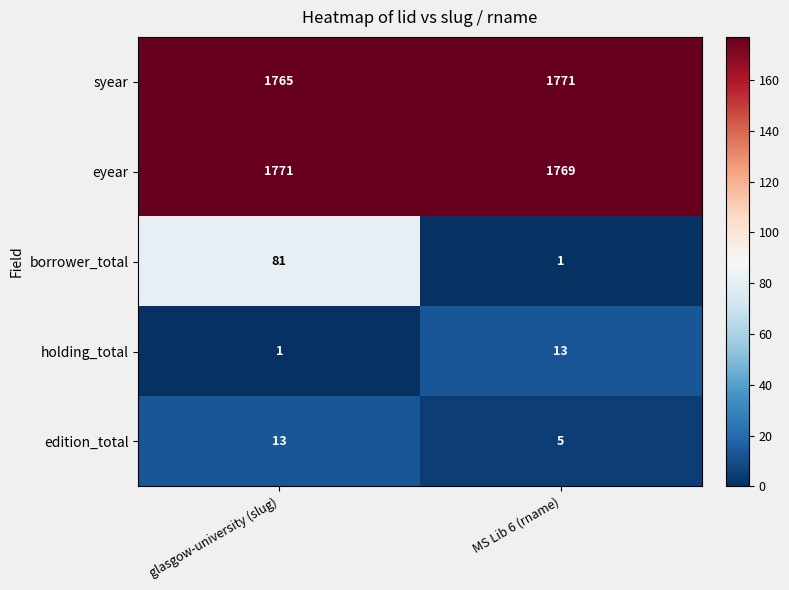

What value does the syear series have at glasgow-university (slug)?

1765